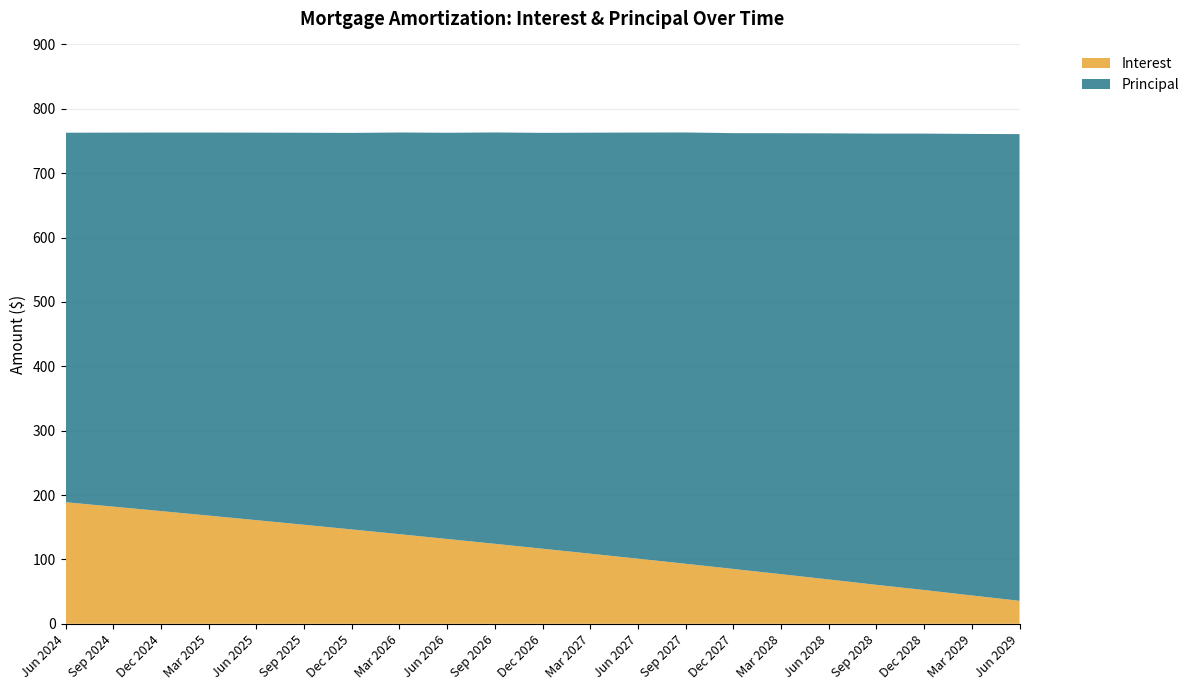

The value of Interest at Dec 2027 is 43.6. True or false?

False